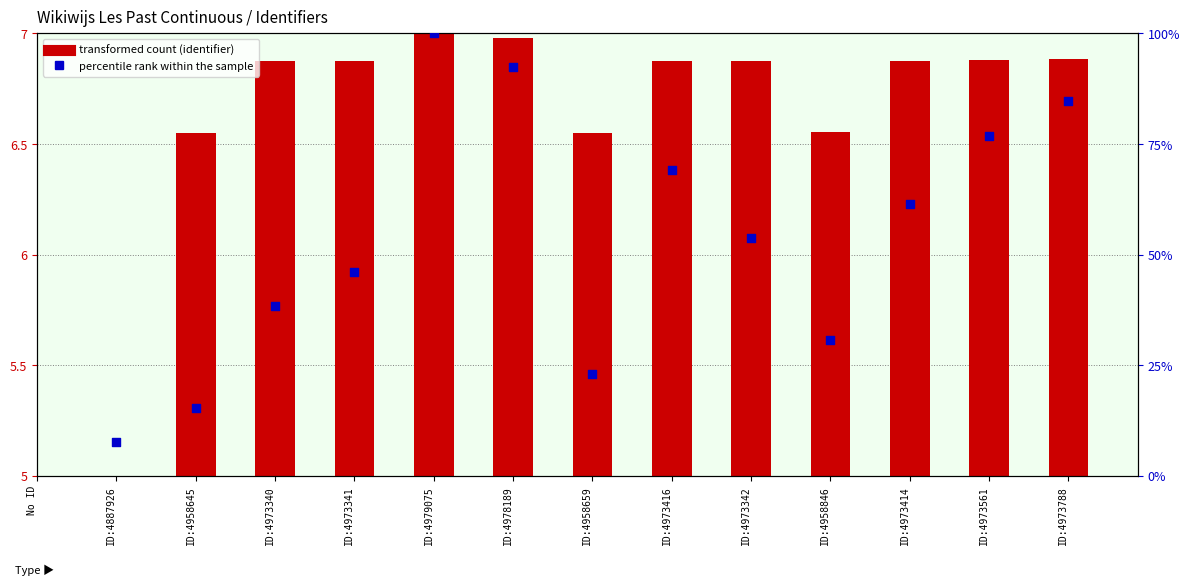

Approximately how many times larger is the value at ID:4973342 compared to ID:4887926?

7.0